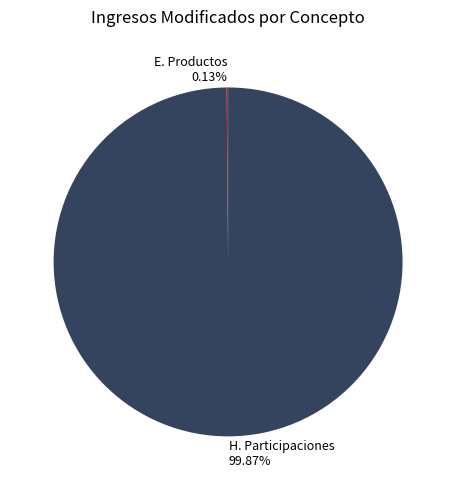

Which slice is the largest?

H. Participaciones